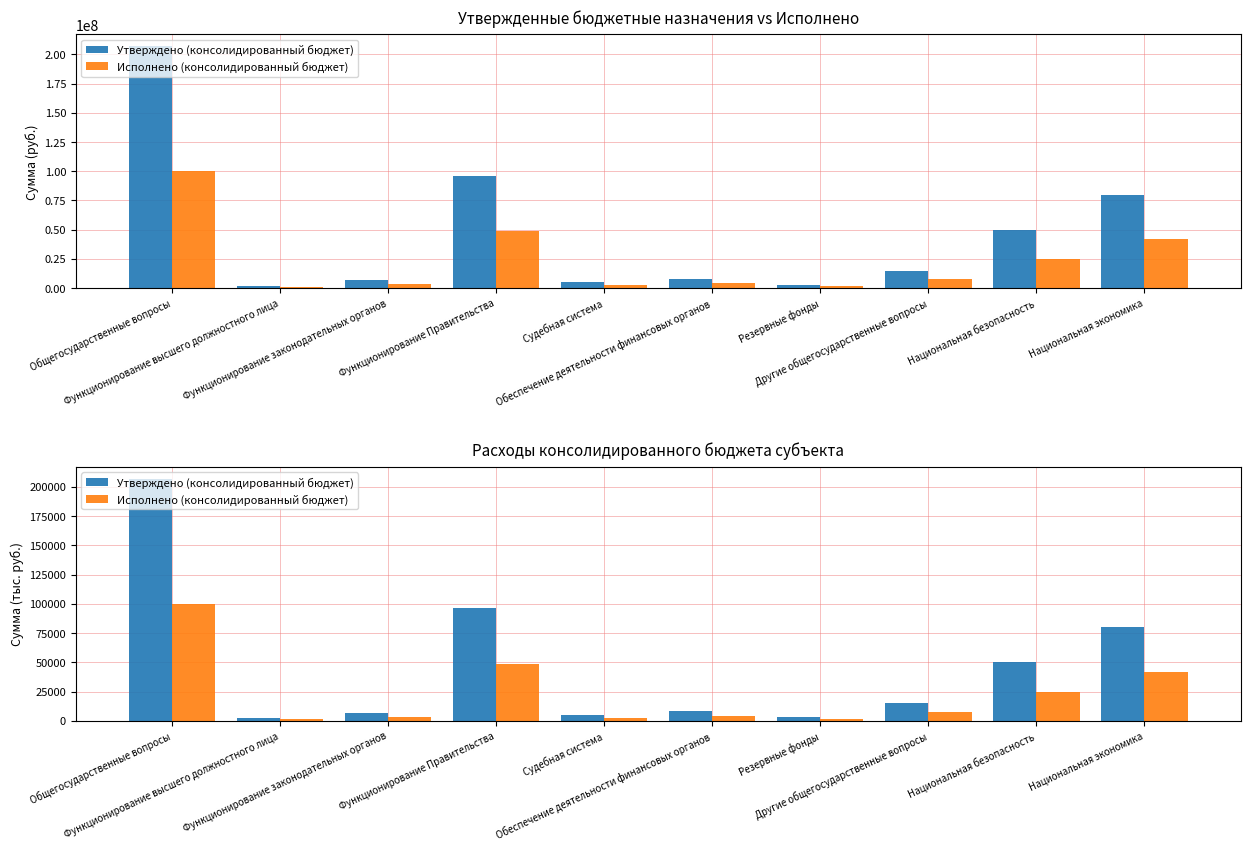

What is the maximum value for Исполнено (консолидированный бюджет)?

99813.0